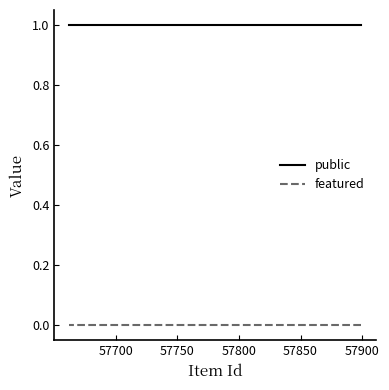

What are all the series names shown in the legend?

public, featured